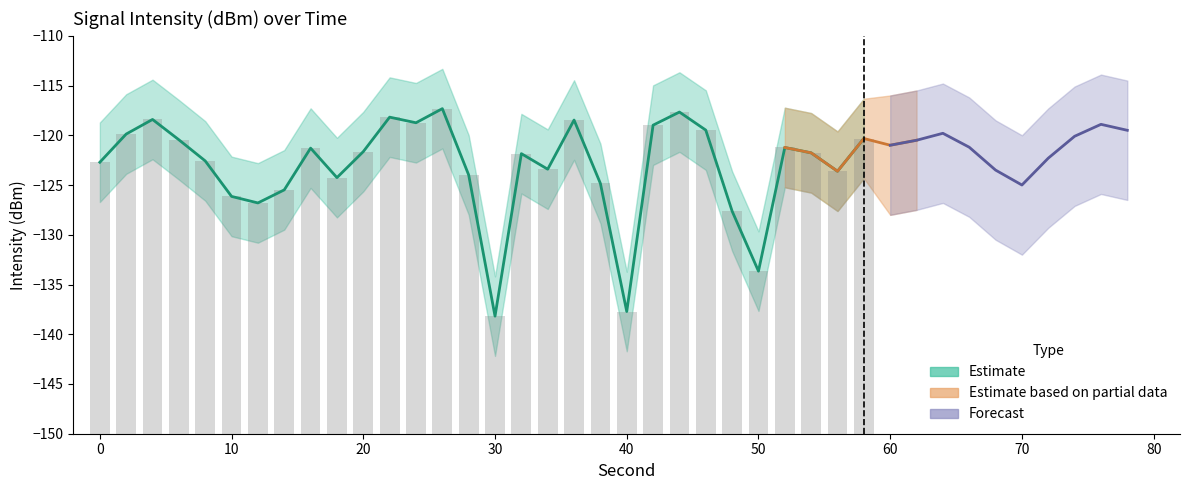

Which category has the highest value across all series?

26